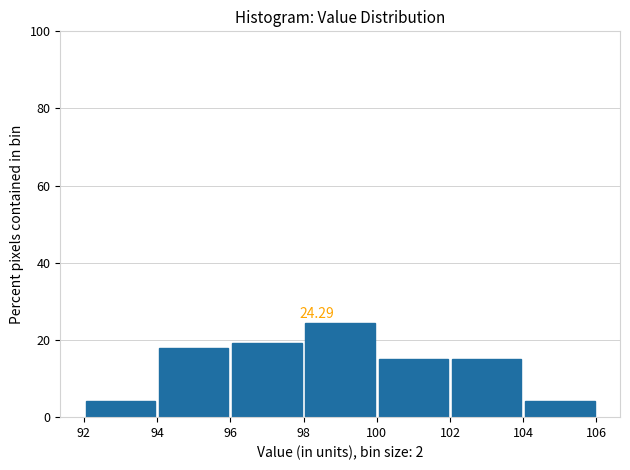

Over which range of the x-axis is the bar tallest?

98 to 100